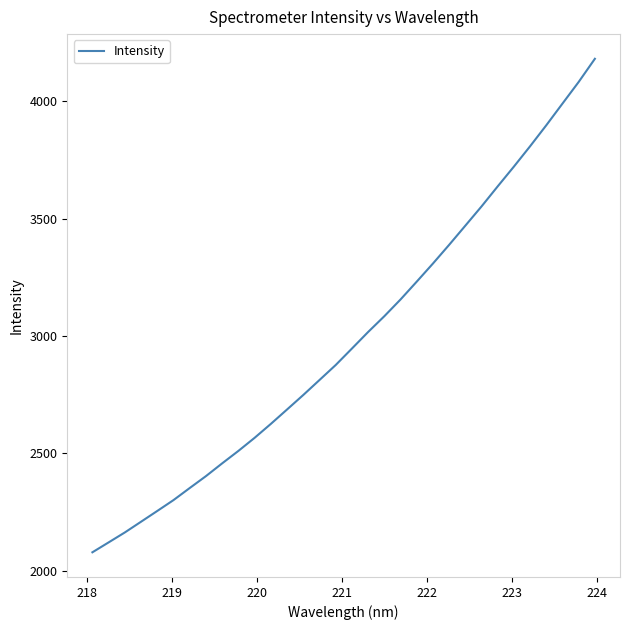

What is the smallest value displayed?

2079.0